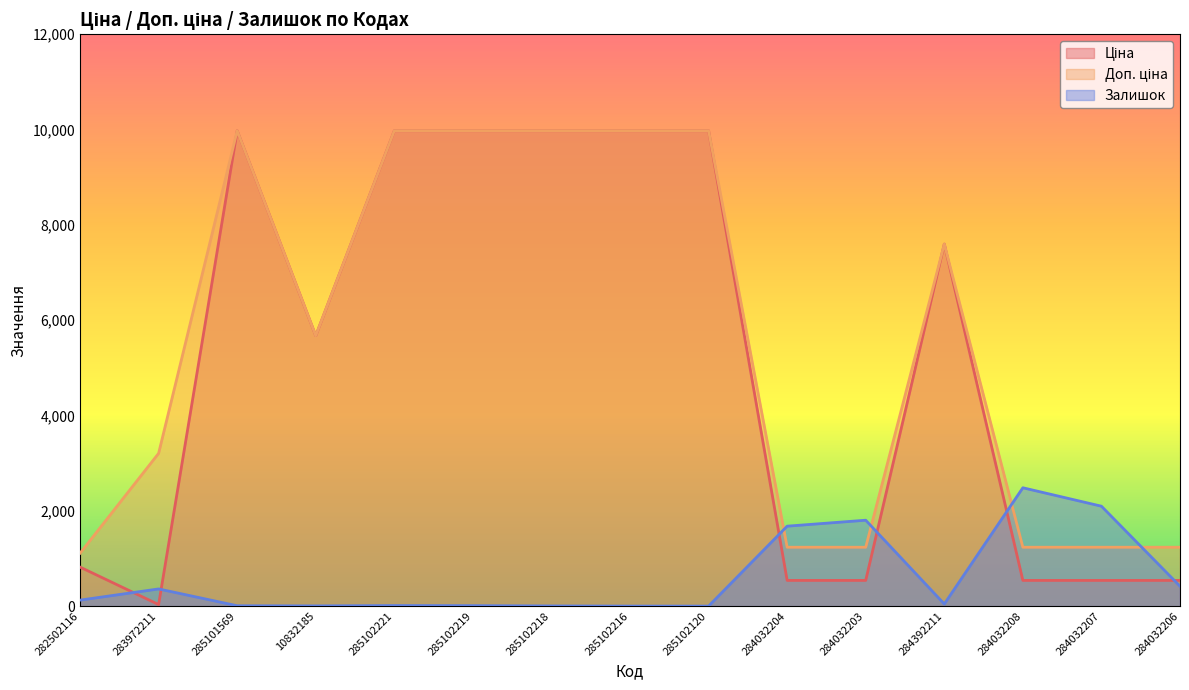

What is the minimum value for Доп. ціна?

1109.2